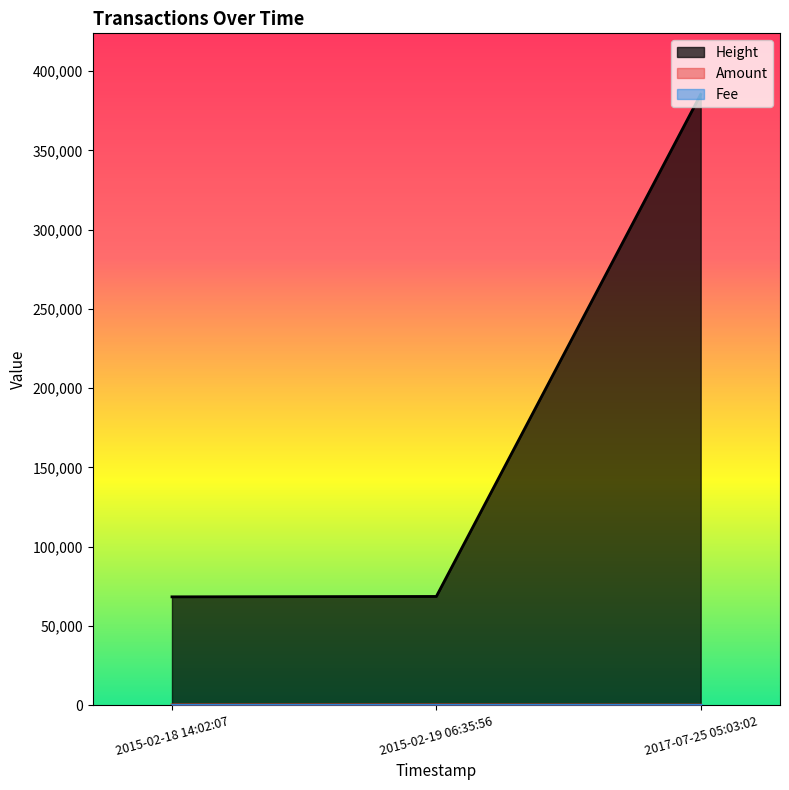

Does the chart have visible grid lines?

No